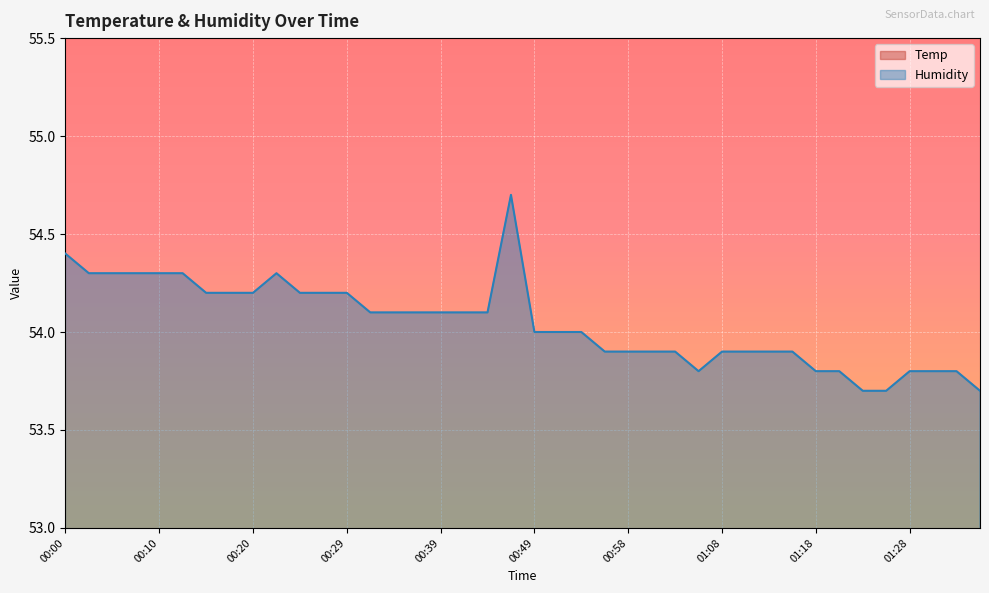

What is the minimum value for Humidity?

53.7